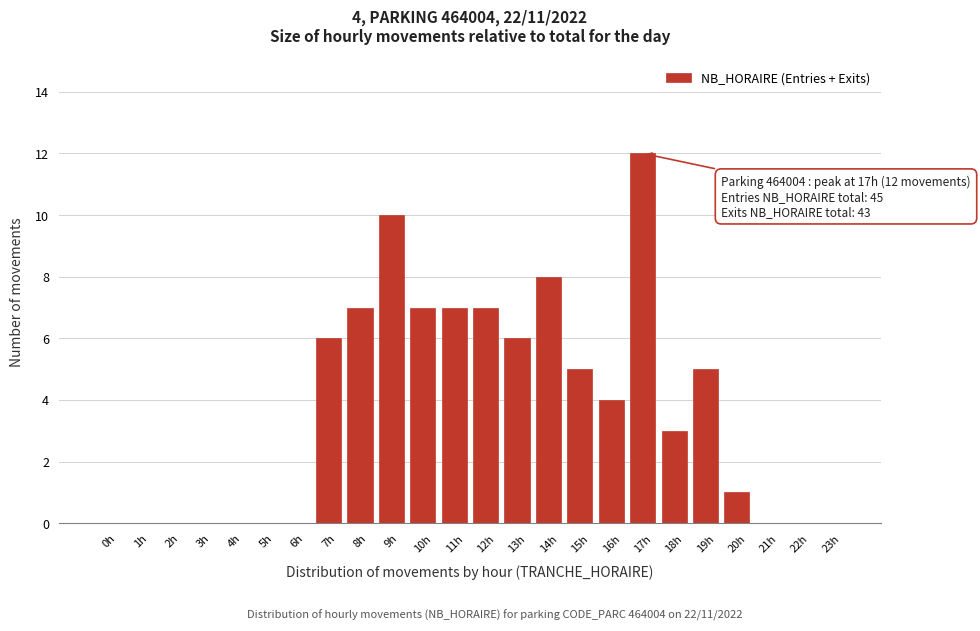

Reading left to right, transcribe all the data shown in this chart.

0h=0	1h=0	2h=0	3h=0	4h=0	5h=0	6h=0	7h=6	8h=7	9h=10	10h=7	11h=7	12h=7	13h=6	14h=8	15h=5	16h=4	17h=12	18h=3	19h=5	20h=1	21h=0	22h=0	23h=0